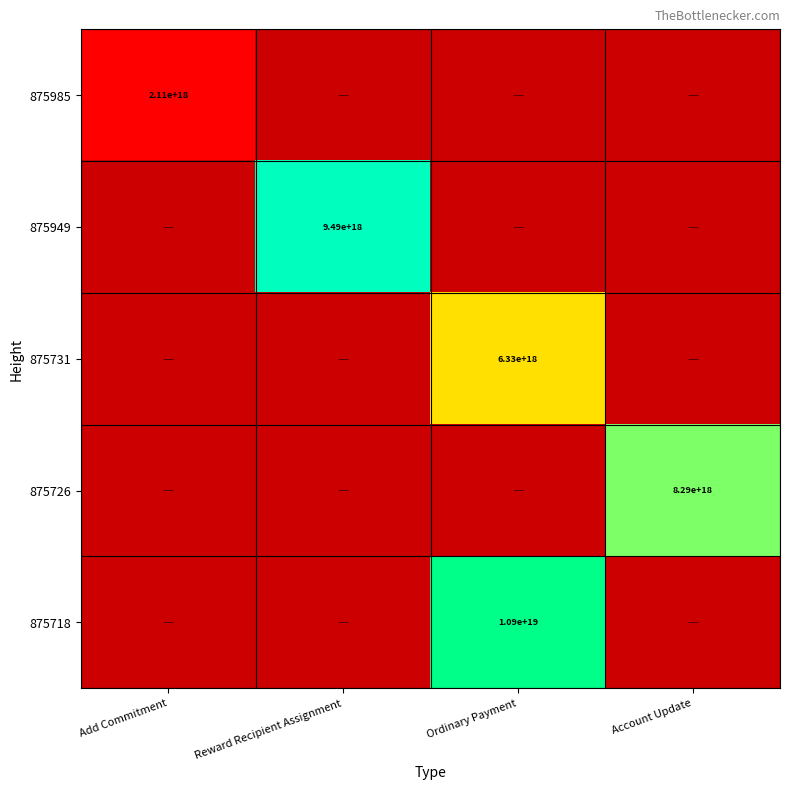

How many categories are shown in the chart?

4